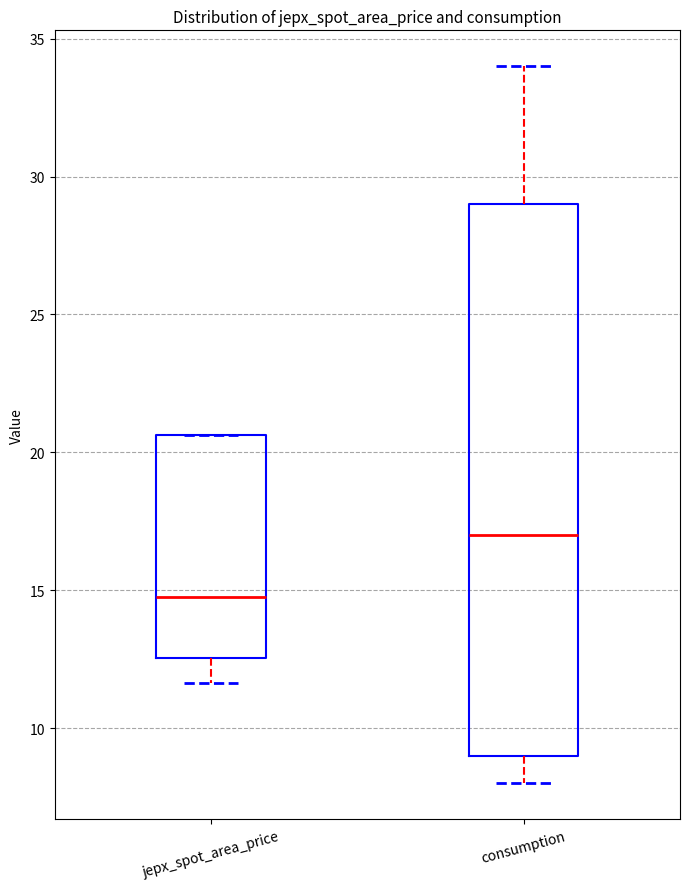

Which box has the highest median line?

consumption